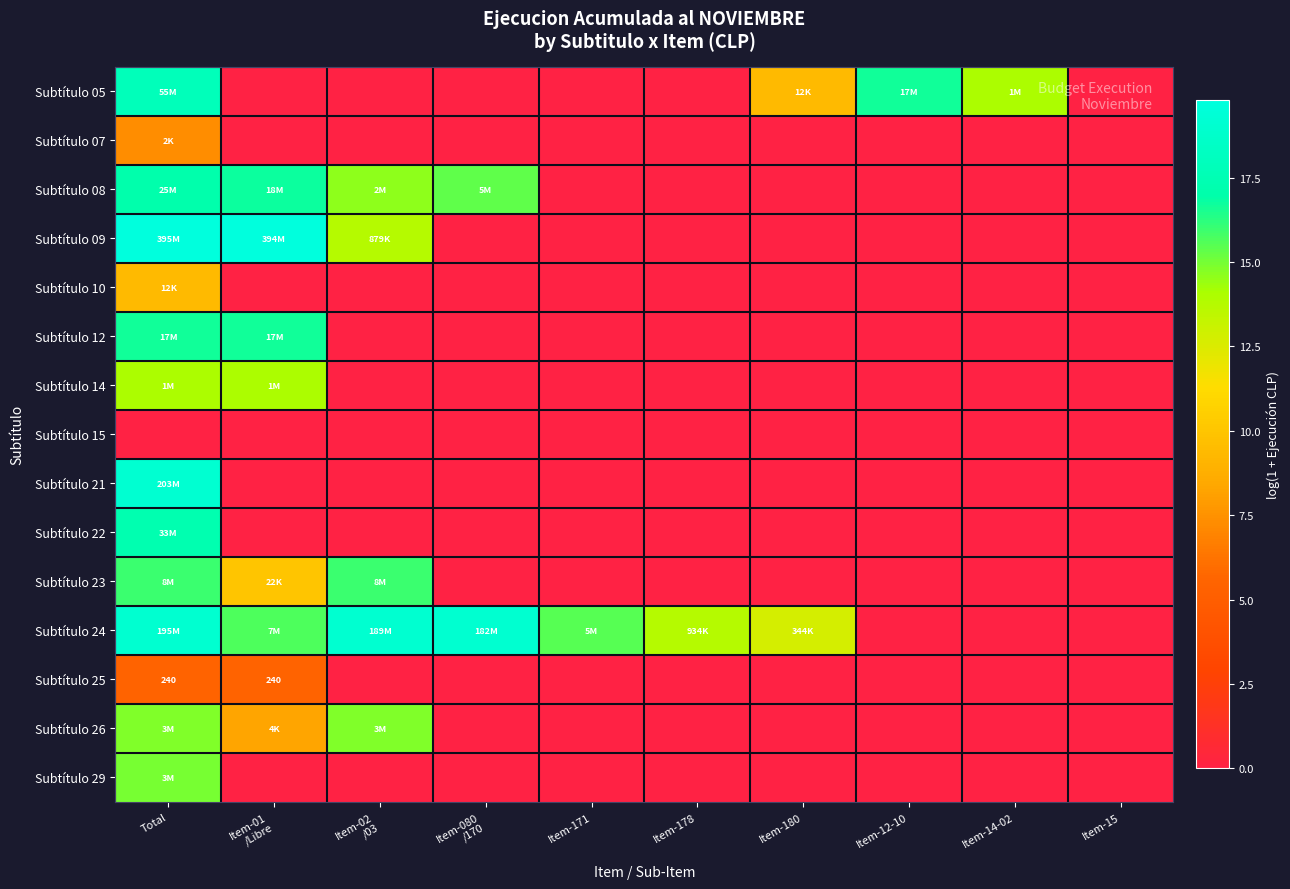

True or false: Subtítulo 07 has a value of -3.8 at Item-14-02.

False